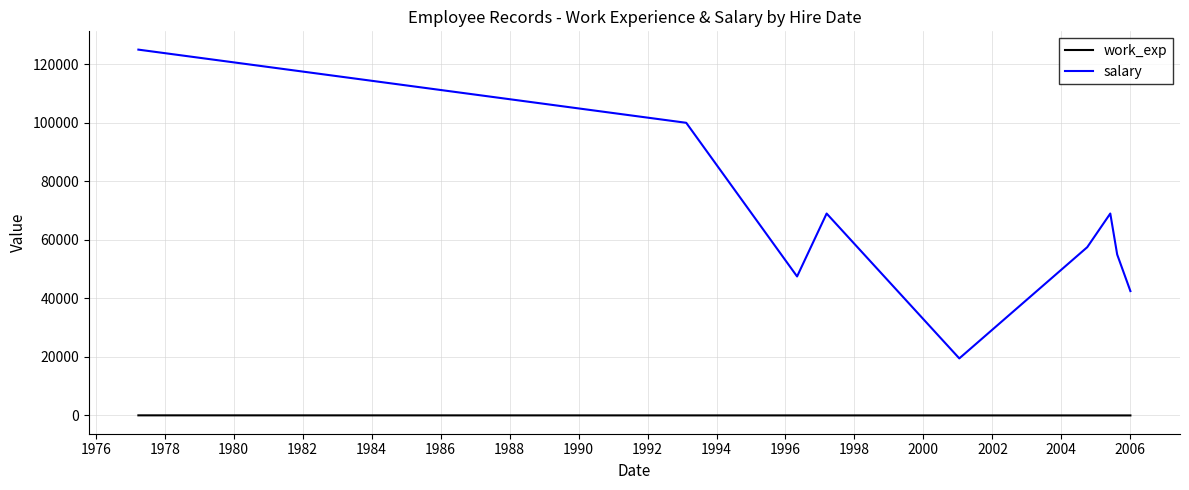

True or false: salary and work_exp intersect in this chart.

False